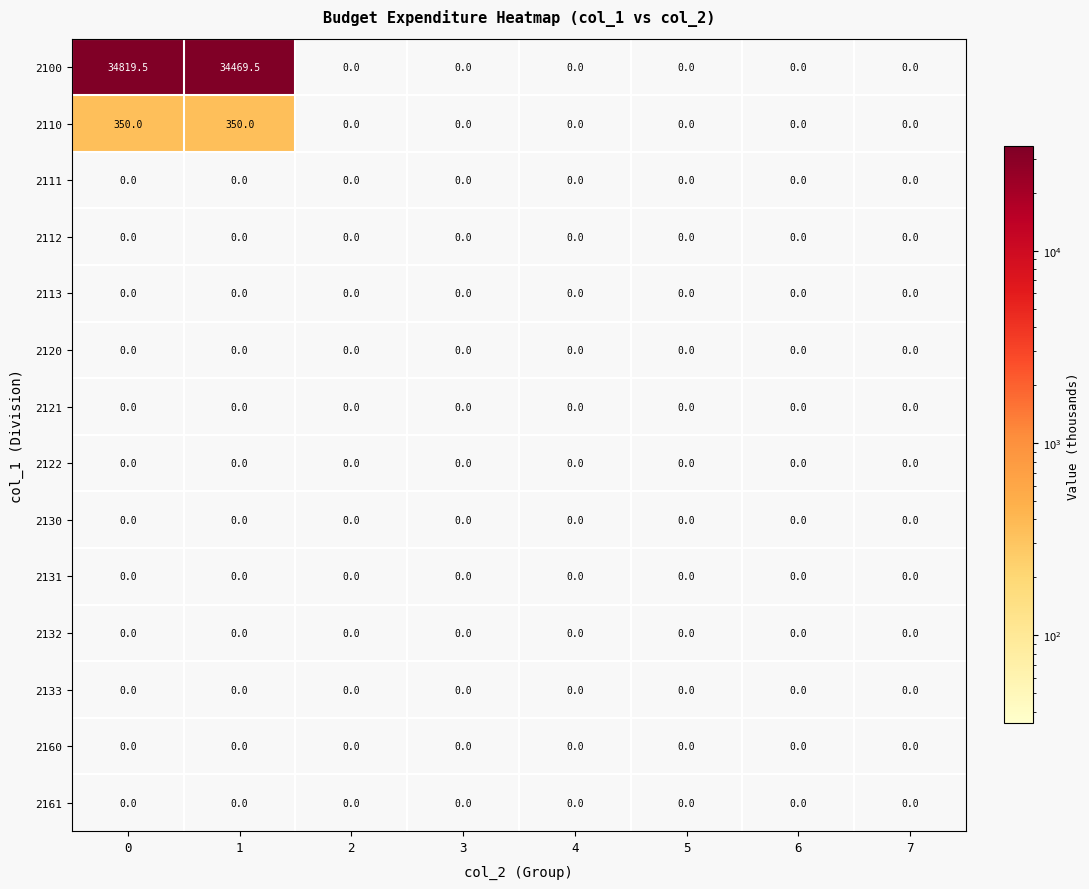

Which series has the widest spread of values?

2100